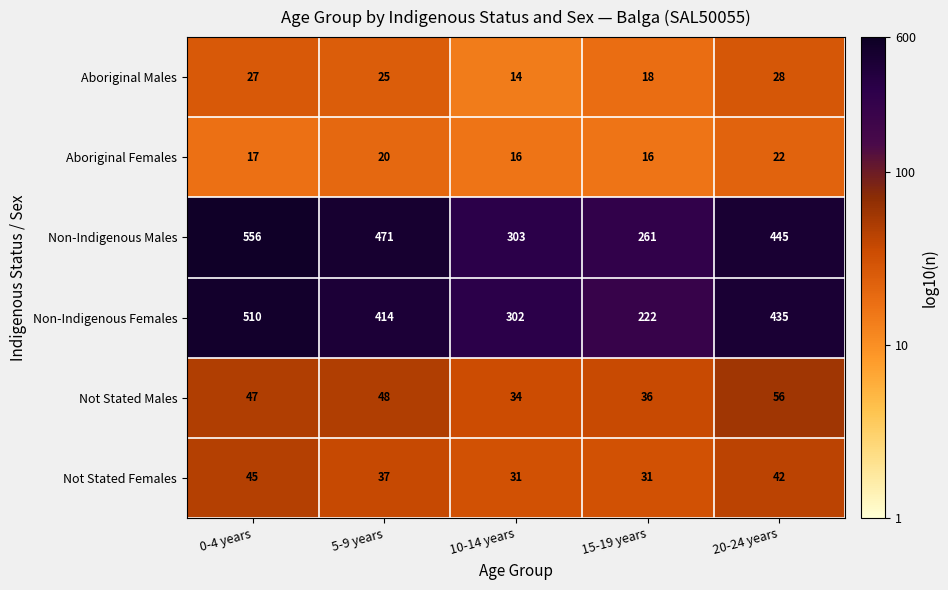

What is the difference between the Non-Indigenous Males values at 5-9 years and 0-4 years?

85